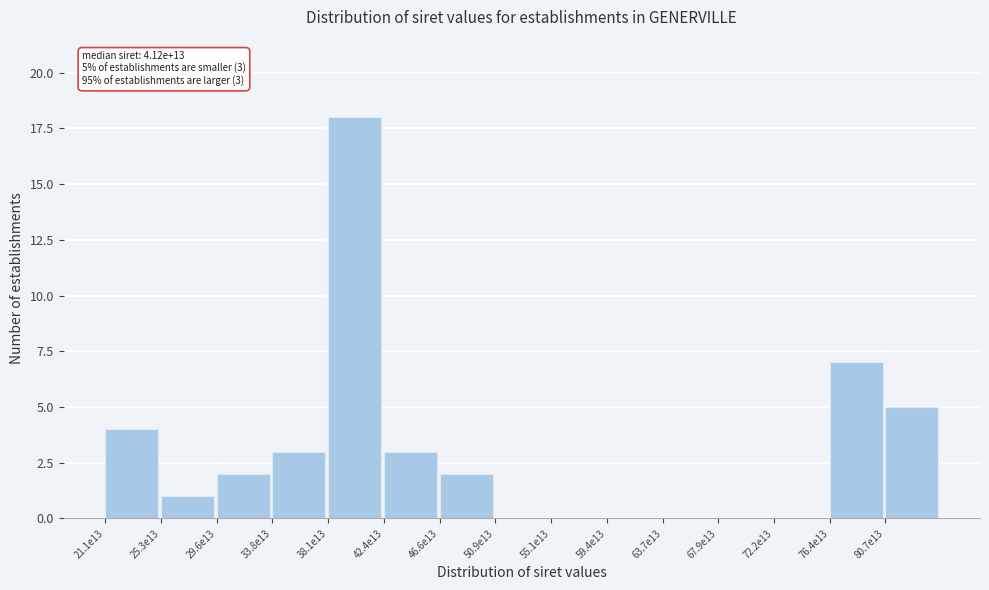

Reading right to left, transcribe all the data shown in this chart.

80.7e13=5	76.4e13=7	72.2e13=0	67.9e13=0	63.7e13=0	59.4e13=0	55.1e13=0	50.9e13=0	46.6e13=2	42.4e13=3	38.1e13=18	33.8e13=3	29.6e13=2	25.3e13=1	21.1e13=4